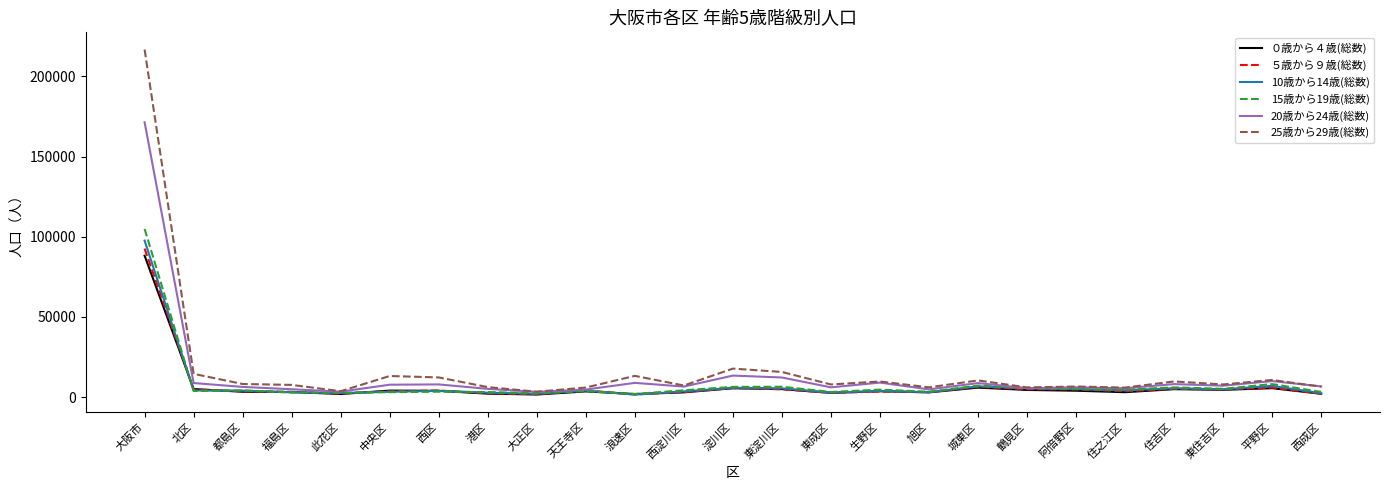

Which category has the highest value across all series?

大阪市